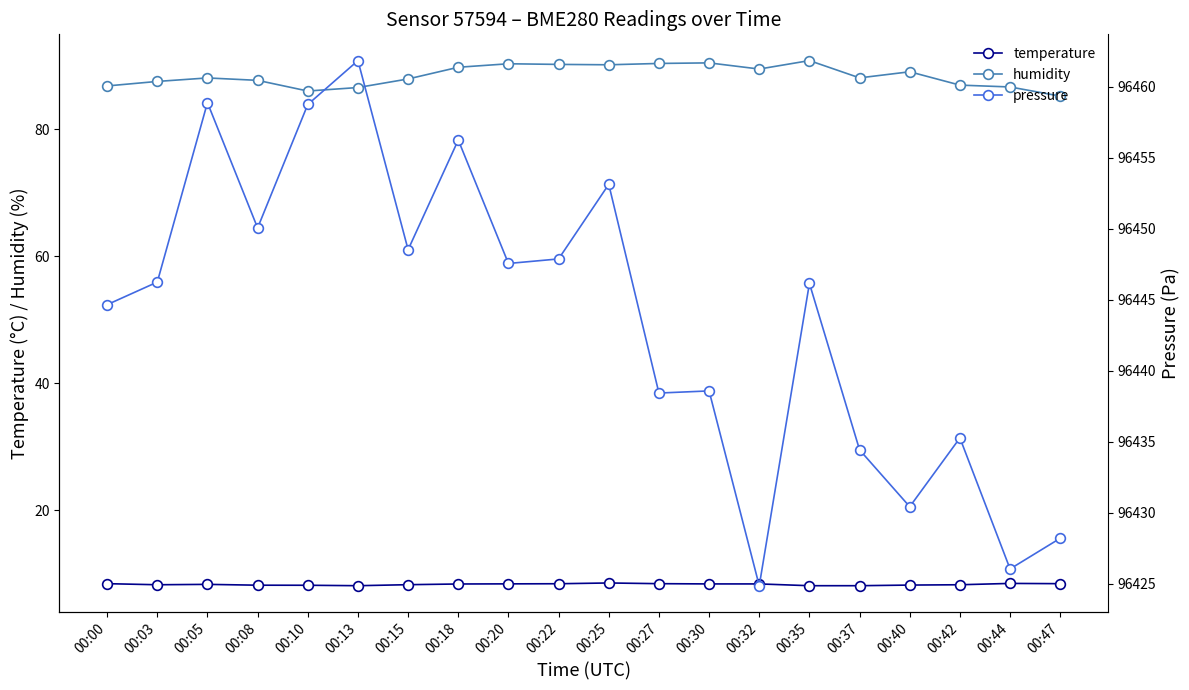

What is the difference between the second highest and second lowest values in the temperature series?

0.4